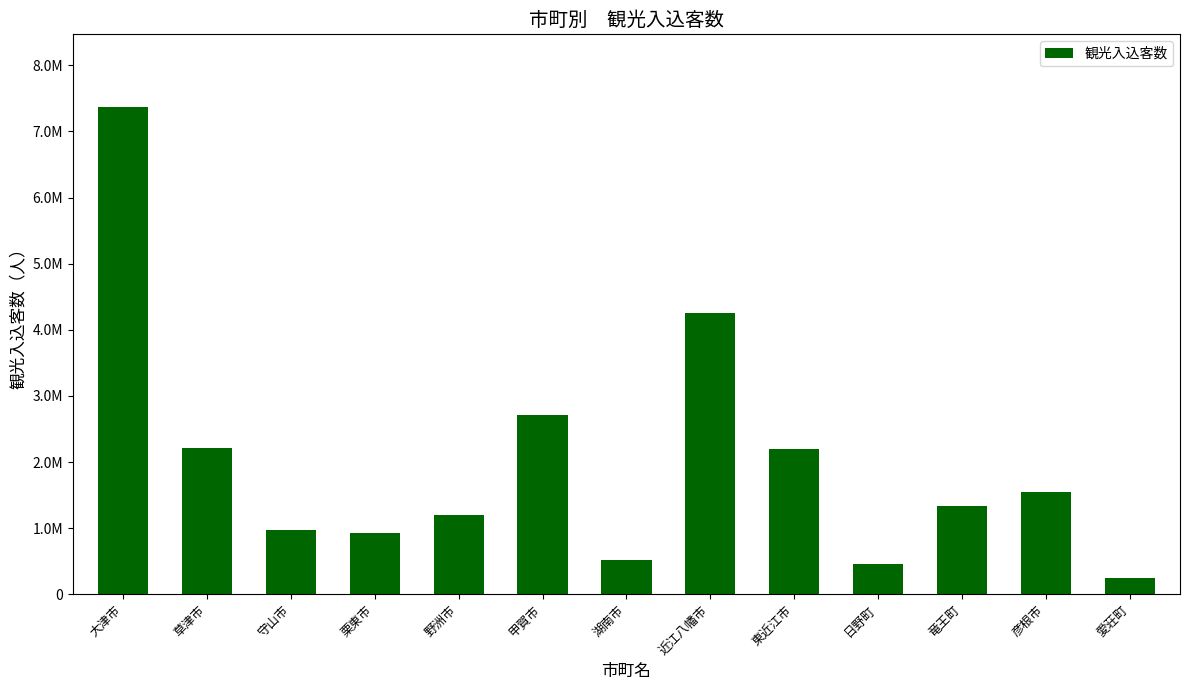

What is the smallest value displayed?

244763